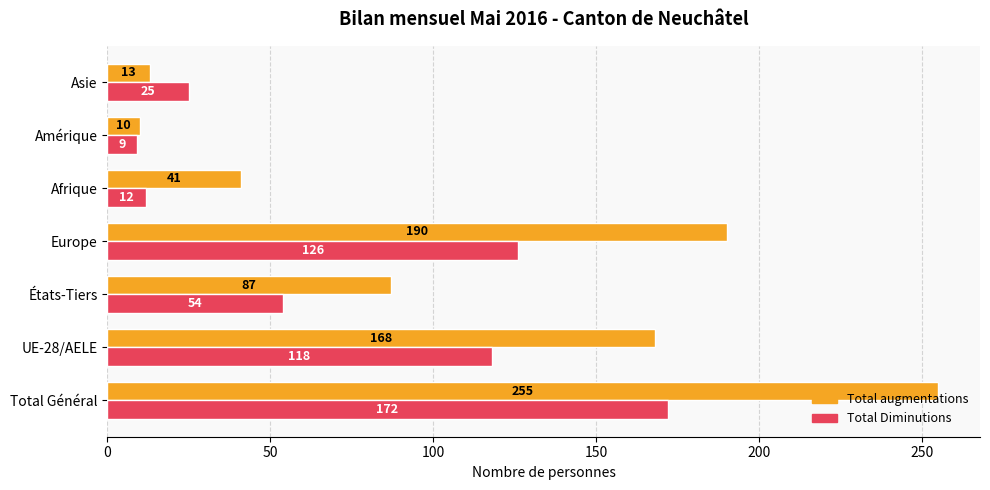

Is it true that Total augmentations equals 39 at États-Tiers?

False